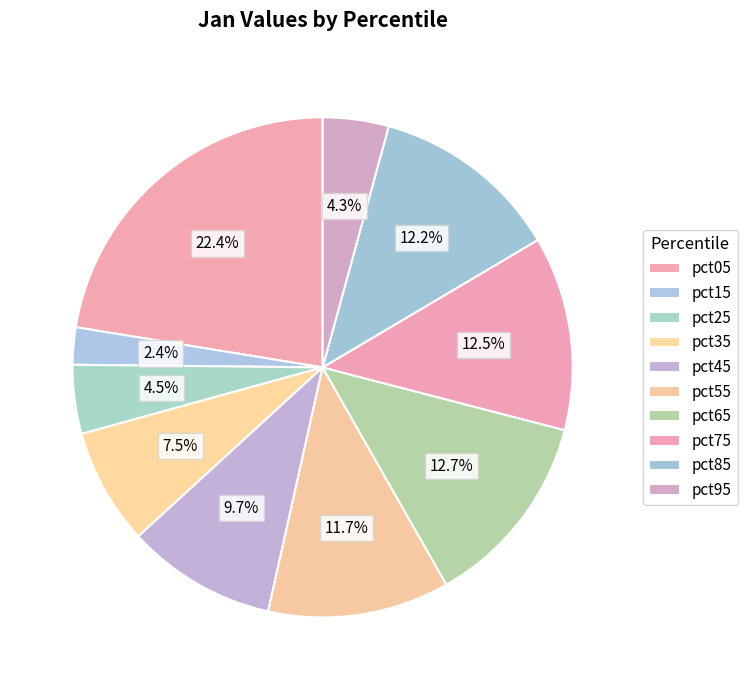

To the nearest percent, what portion does pct55 represent?

12%